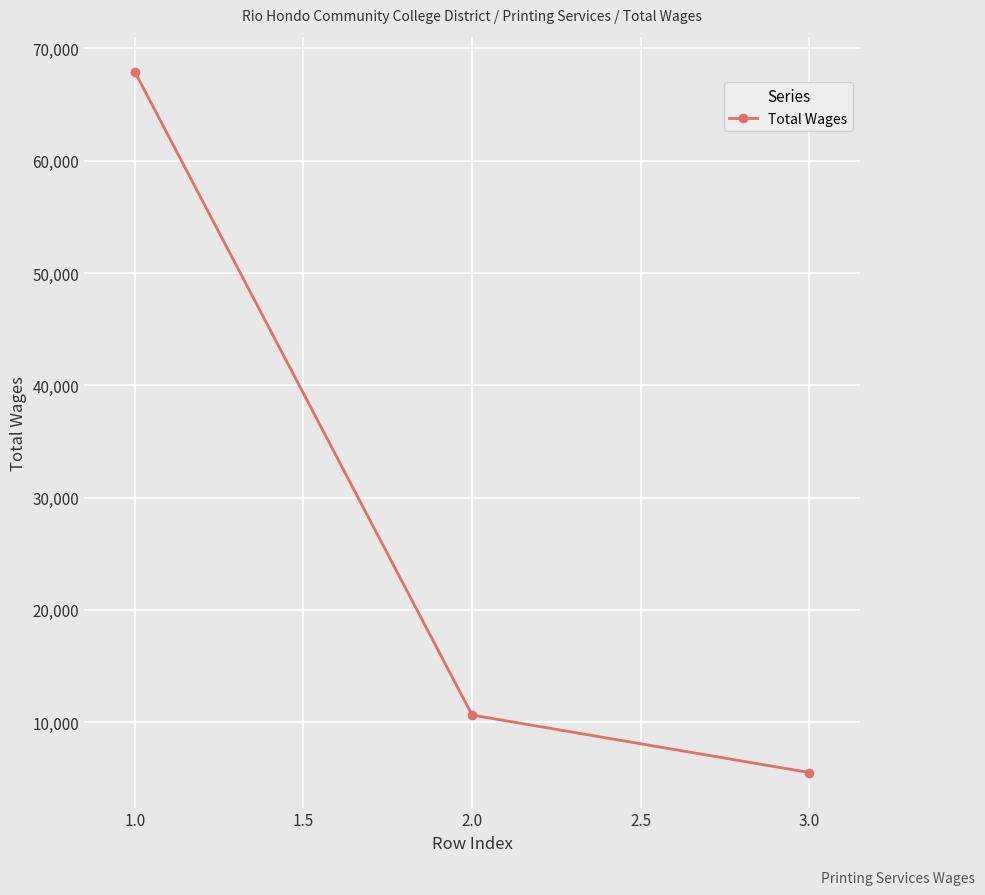

Reading left to right, what are all the values shown in this chart?

1.0=67918	2.0=10647	3.0=5526